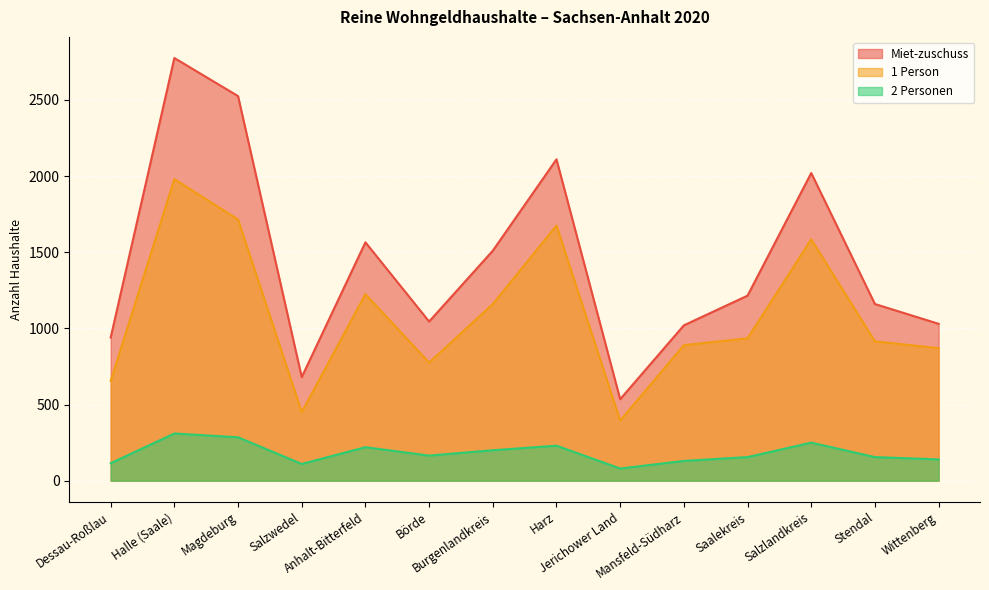

Which series changed the most between Magdeburg and Anhalt-Bitterfeld?

Miet-zuschuss